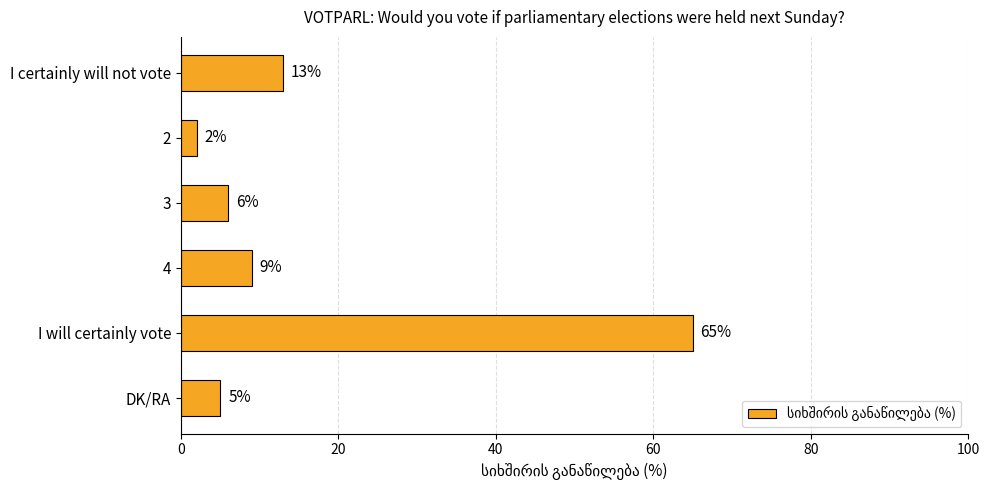

Which label corresponds to the largest value in the chart?

I will certainly vote